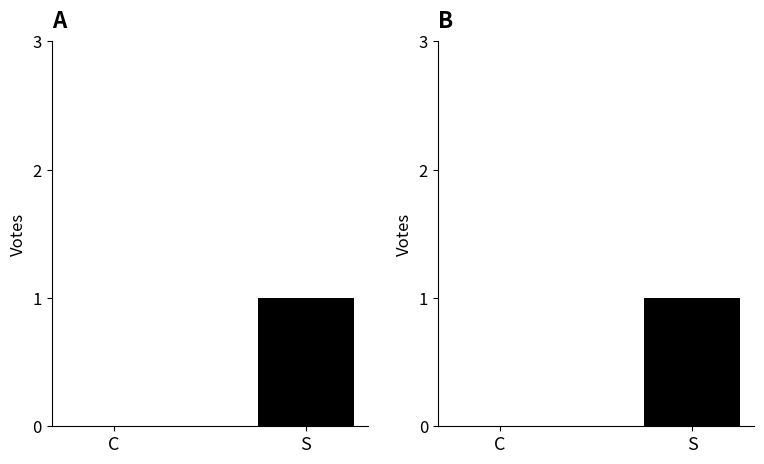

What is the value of the 2nd bar from the left?

1